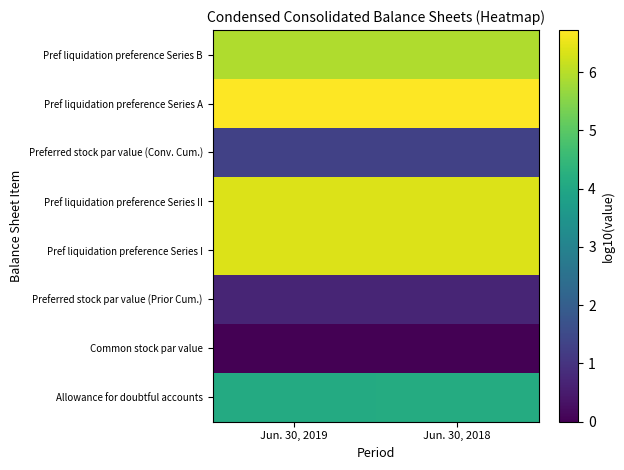

How many categories are shown in the chart?

2